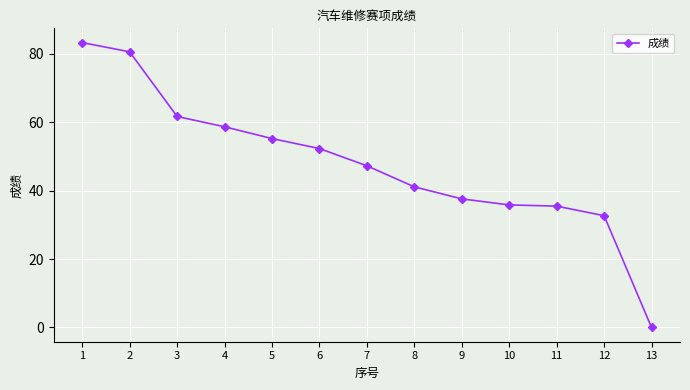

What is the value of the 5th point from the left?

55.2